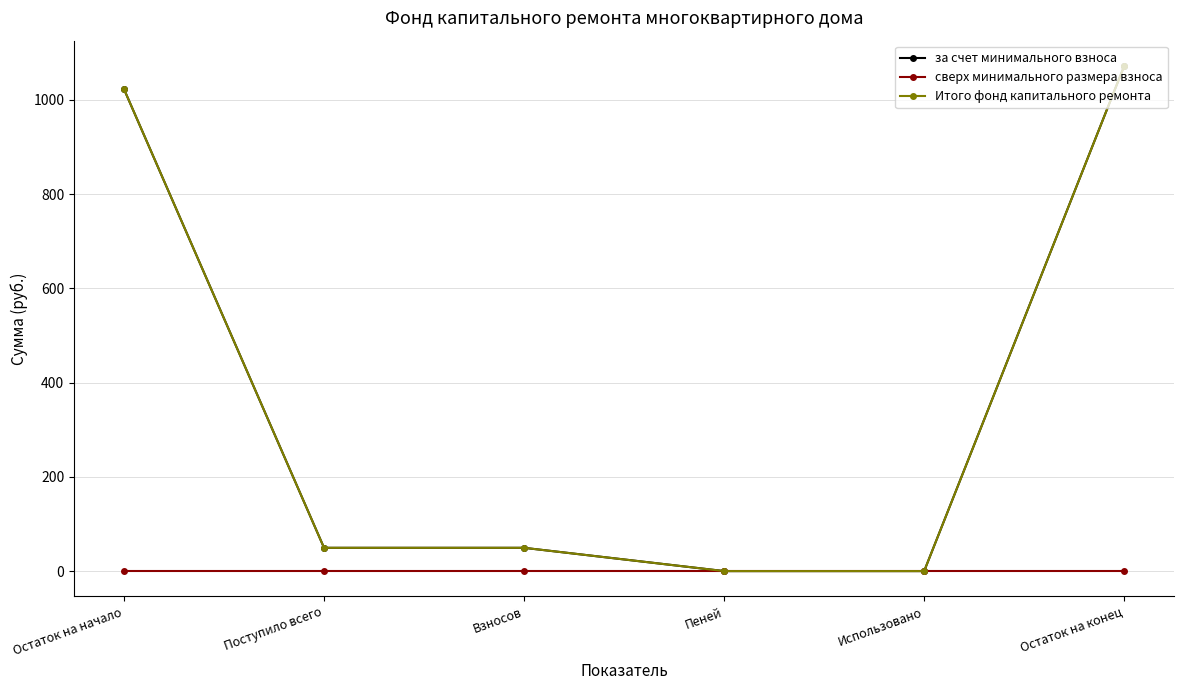

Between Использовано and Остаток на конец, which is larger?

Остаток на конец